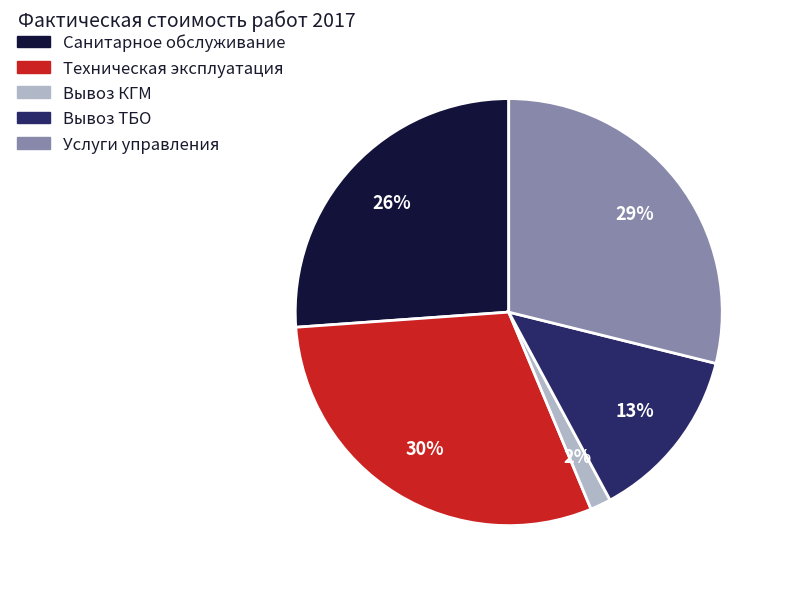

What is the smallest slice in the pie chart?

Вывоз КГМ